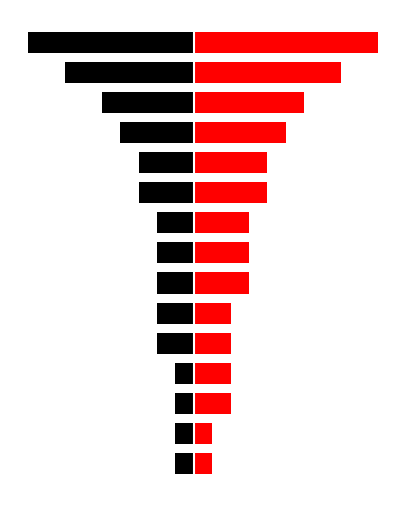

How many bars are there in total?

30